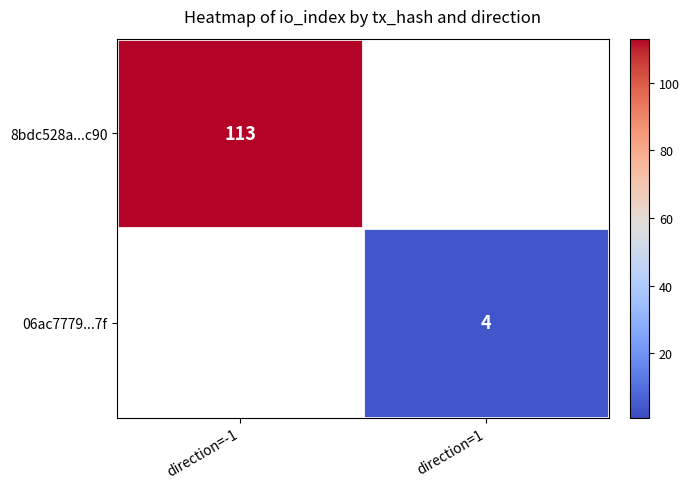

The 06ac7779...7f series shows 6 at direction=1. True or false?

False